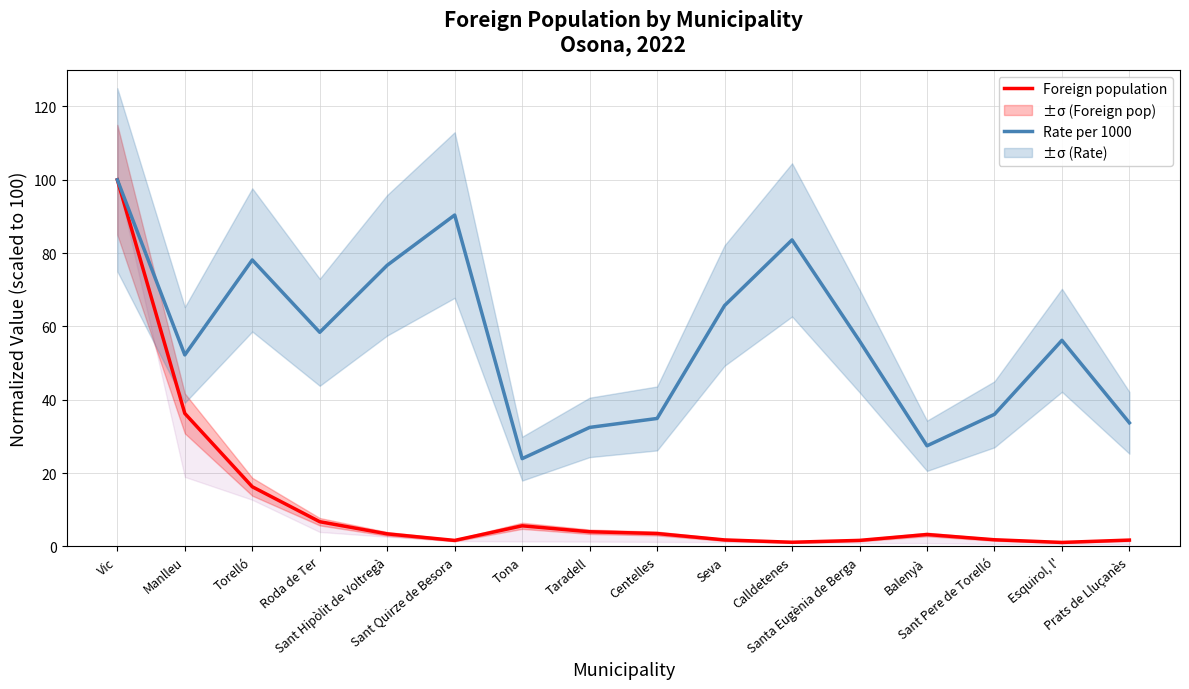

What is the maximum value for Foreign population?

100.0